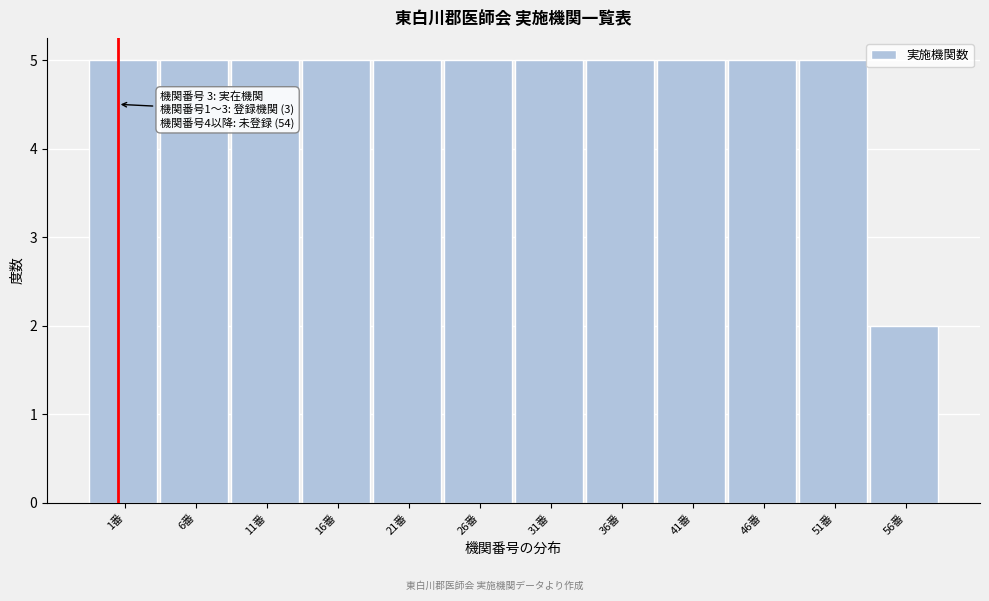

Reading left to right, extract all data points from this chart.

5	5	5	5	5	5	5	5	5	5	5	2